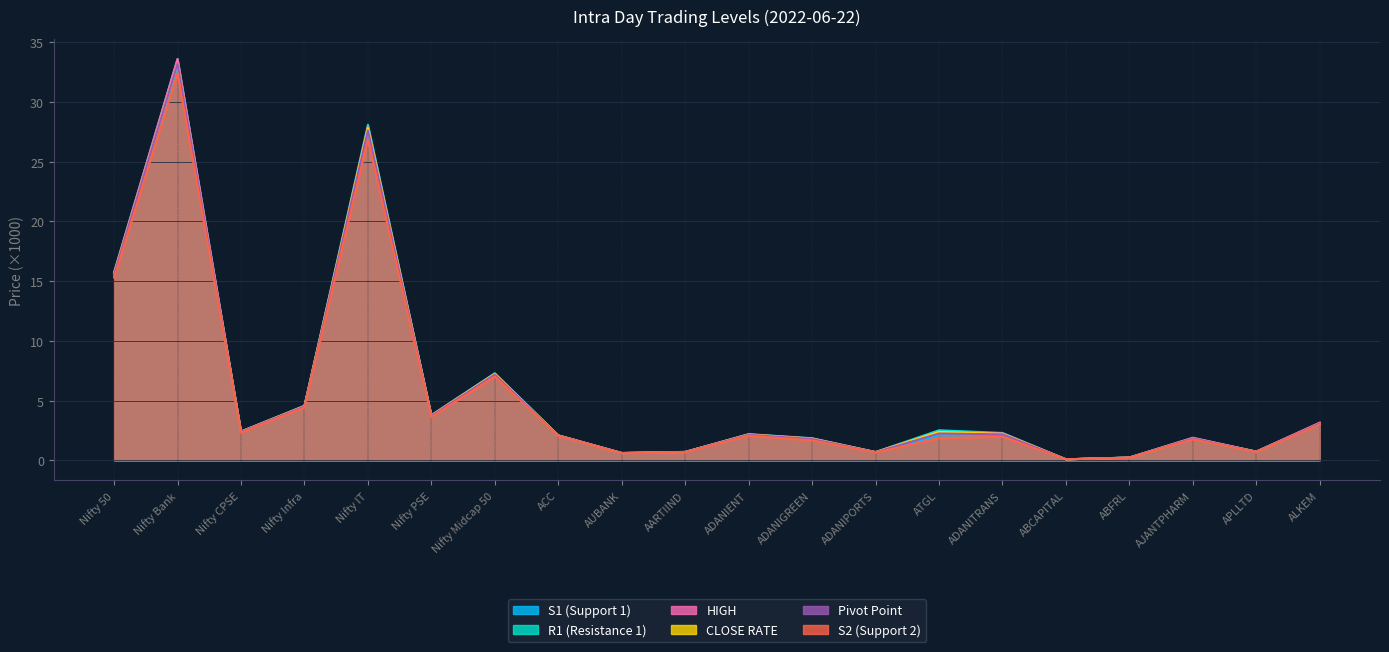

Where does the HIGH series first go above 2?

Nifty 50